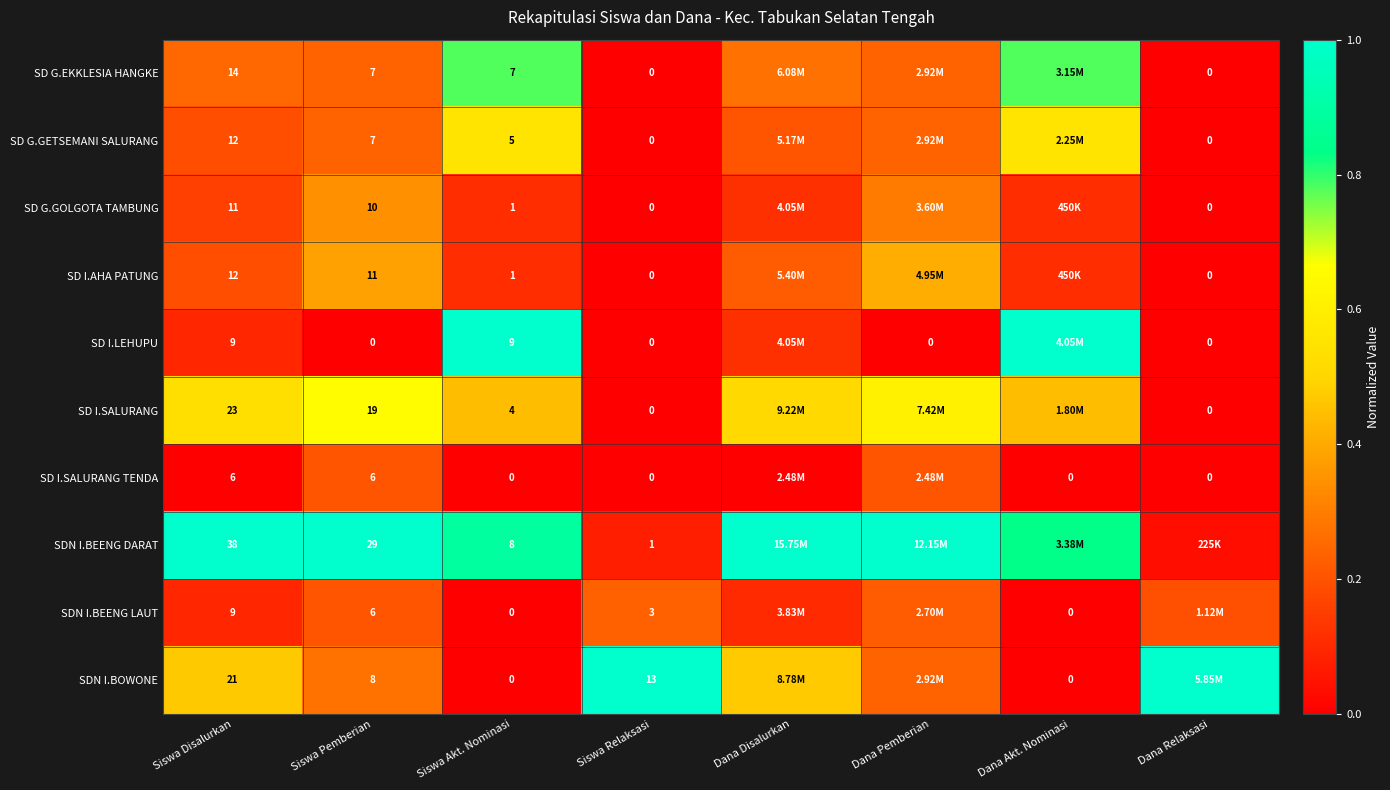

Which series changed the most between Siswa Disalurkan and Siswa Relaksasi?

SDN I.BEENG DARAT